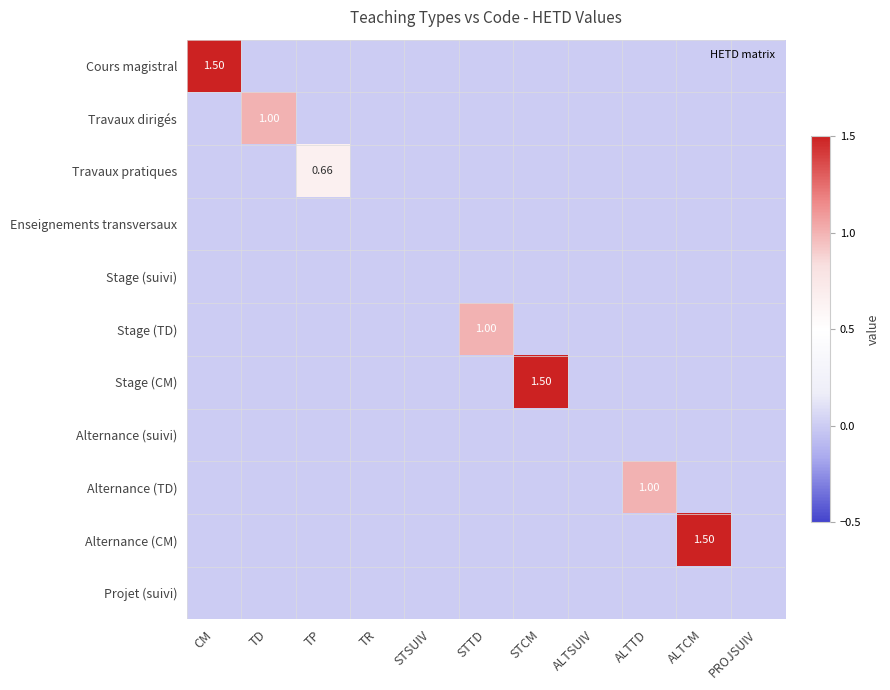

Rank the series by their maximum value, from lowest to highest.

Enseignements transversaux, Stage (suivi), Alternance (suivi), Projet (suivi), Travaux pratiques, Travaux dirigés, Stage (TD), Alternance (TD), Cours magistral, Stage (CM), Alternance (CM)